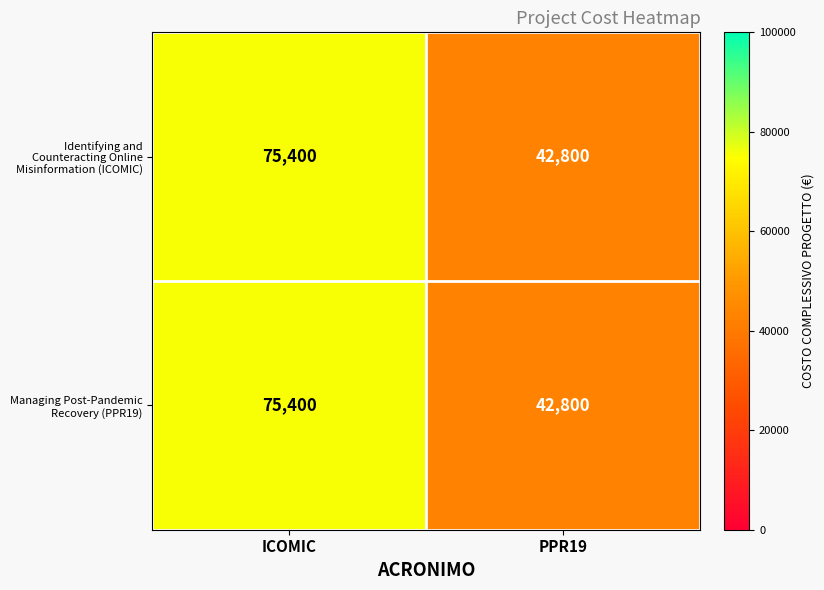

What is the total value across all series at ICOMIC?

150800